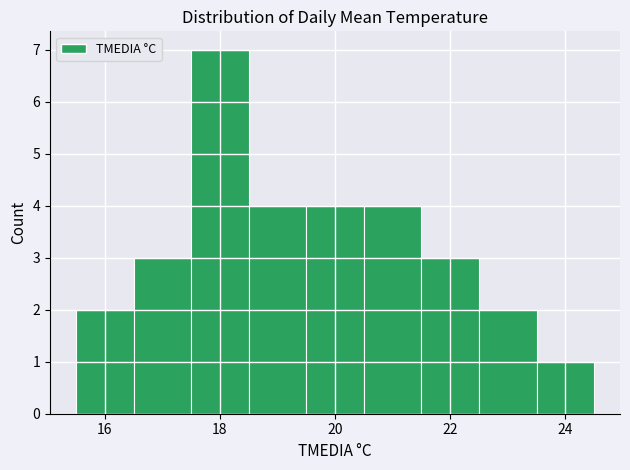

Over which range of the x-axis is the bar tallest?

17.5 to 18.5